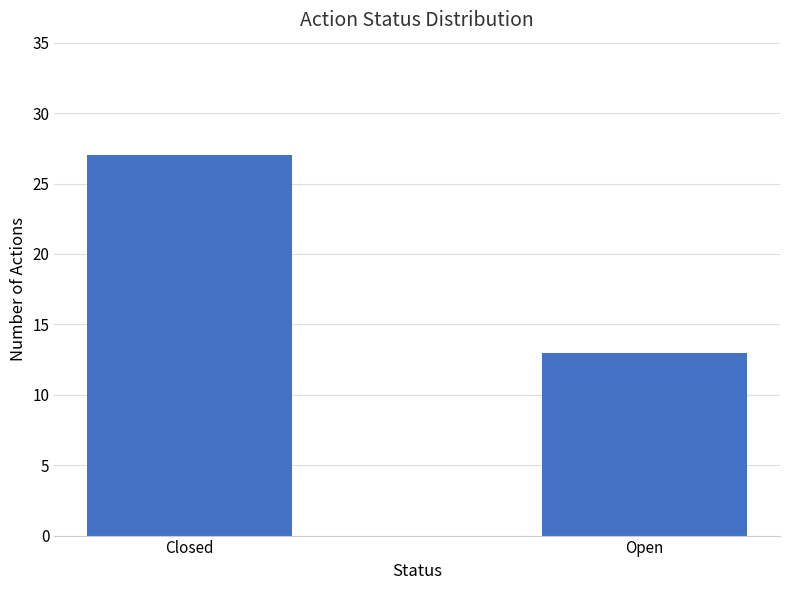

What is the ratio of the value at Open to the value at Closed?

0.5